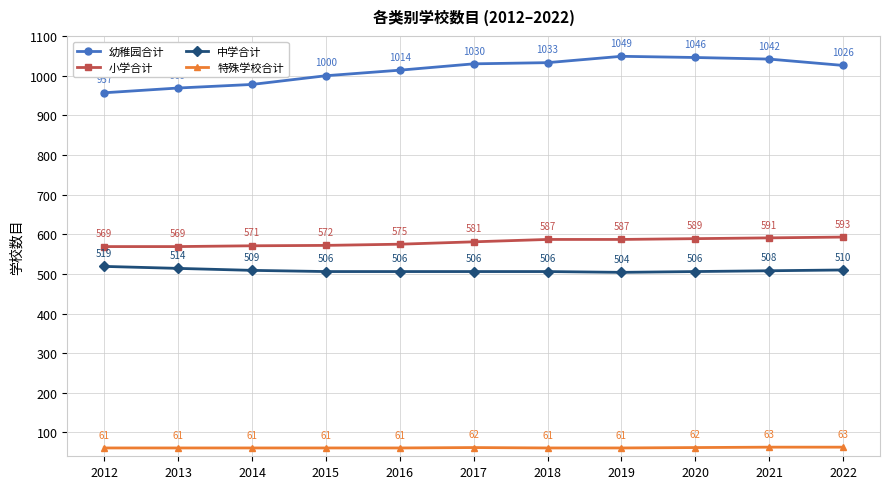

Reading left to right, what are all the values shown in this chart?

幼稚园合计: 2012=957	2013=969	2014=978	2015=1000	2016=1014	2017=1030	2018=1033	2019=1049	2020=1046	2021=1042	2022=1026
小学合计: 2012=569	2013=569	2014=571	2015=572	2016=575	2017=581	2018=587	2019=587	2020=589	2021=591	2022=593
中学合计: 2012=519	2013=514	2014=509	2015=506	2016=506	2017=506	2018=506	2019=504	2020=506	2021=508	2022=510
特殊学校合计: 2012=61	2013=61	2014=61	2015=61	2016=61	2017=62	2018=61	2019=61	2020=62	2021=63	2022=63